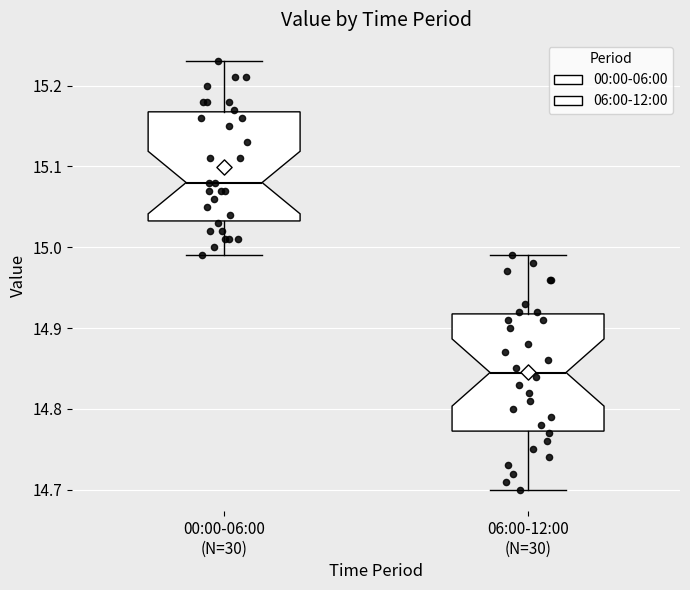

Reading left to right, read every box against the y-axis: the position of its median line, the range the box covers, and the ends of its whiskers. The values are not printed on the chart, so give them approximately, as read against the axis.

00:00-06:00 (N=30): median 15.08, box 15.03 to 15.17, whiskers 14.99 to 15.23
06:00-12:00 (N=30): median 14.85, box 14.77 to 14.92, whiskers 14.70 to 14.99